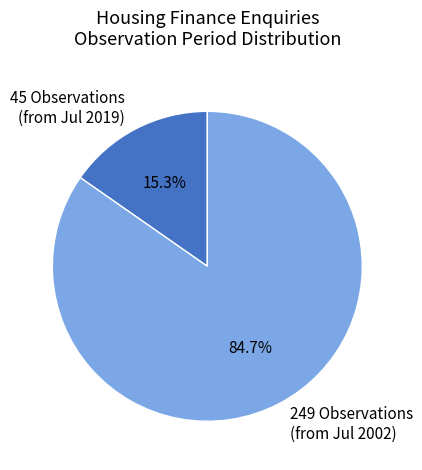

Rank the categories by value from lowest to highest.

45 Observations (from Jul 2019), 249 Observations (from Jul 2002)